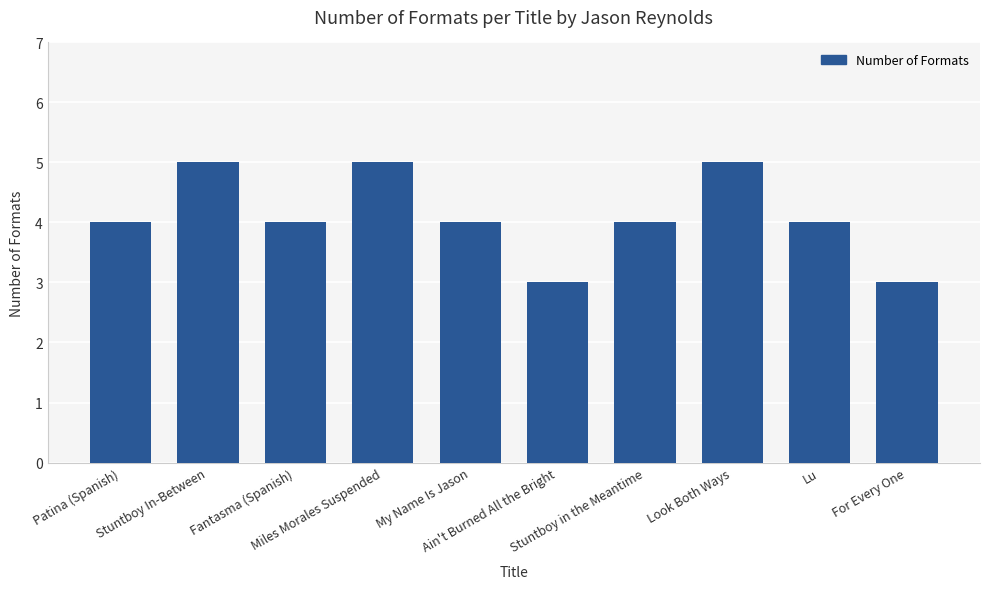

The chart shows a value of 5 at For Every One. True or false?

False